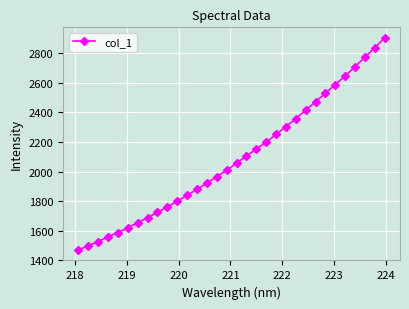

What is the value of the 18th point from the left?

2105.6